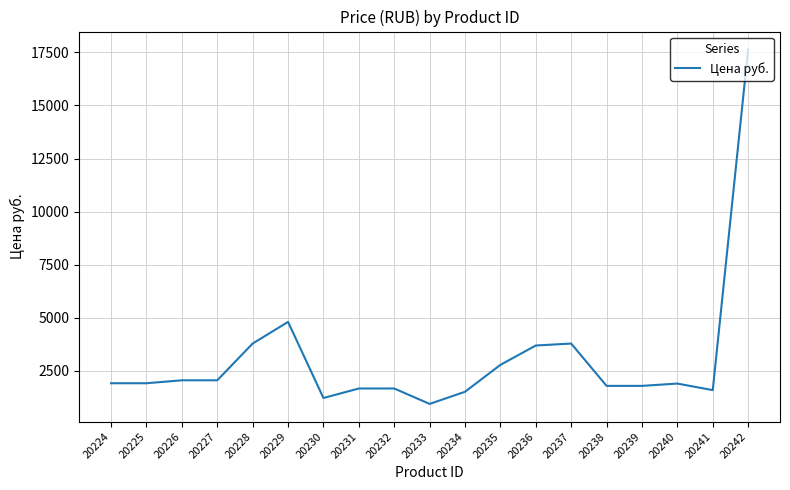

Between 20237 and 20242, which is larger?

20242